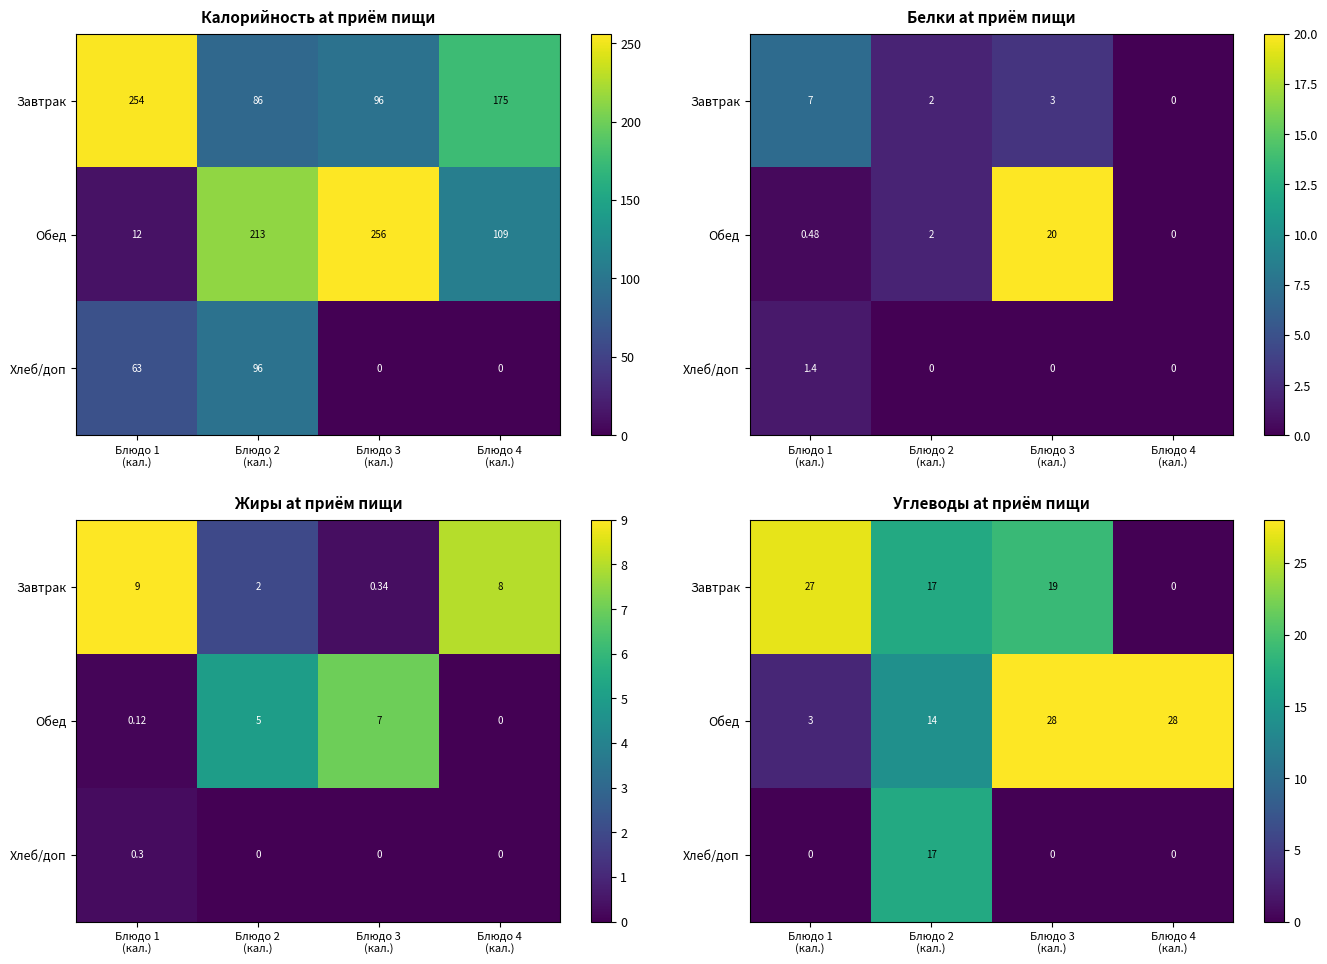

At which category does the chart reach its minimum across all series?

Блюдо 4
(кал.)